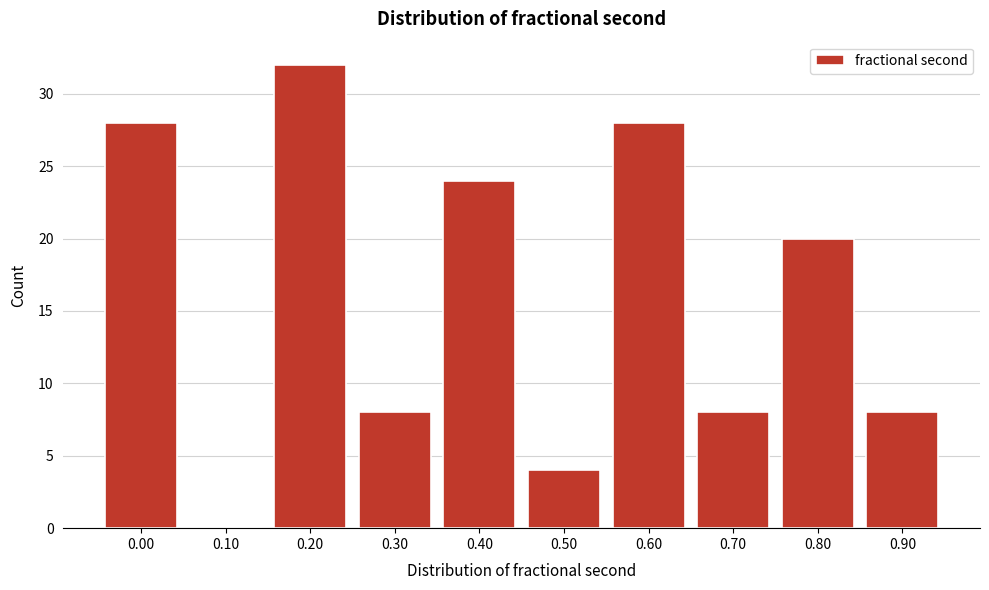

Reading left to right, list all the values displayed in this chart.

0.00=28	0.10=0	0.20=32	0.30=8	0.40=24	0.50=4	0.60=28	0.70=8	0.80=20	0.90=8